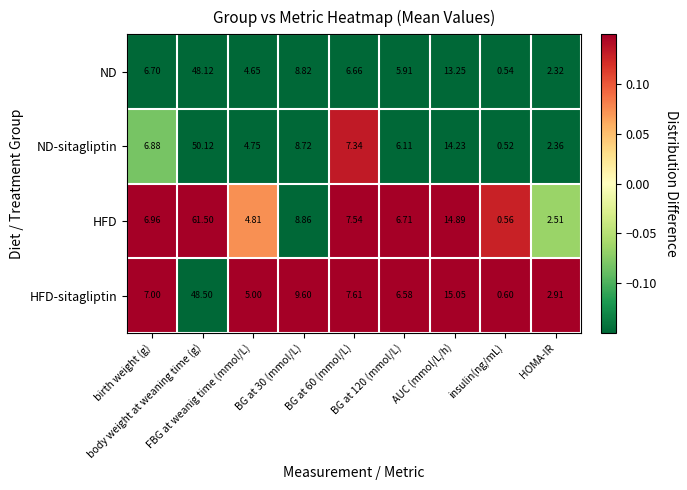

Which series has the widest spread of values?

HFD